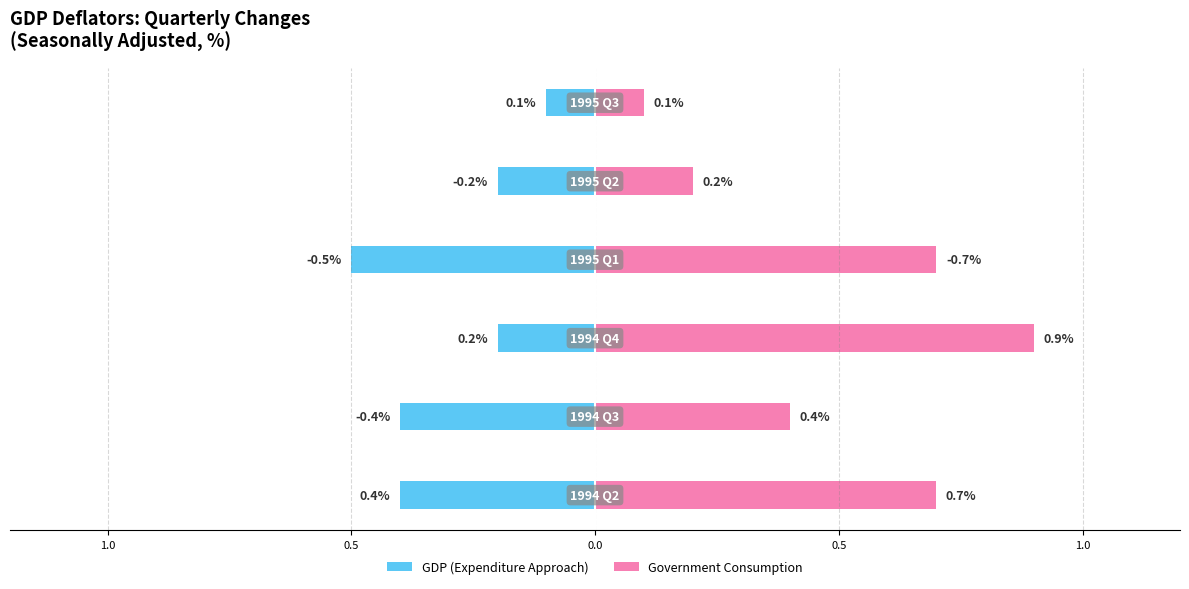

The value of Government Consumption at 0.5 is 0.7. True or false?

True